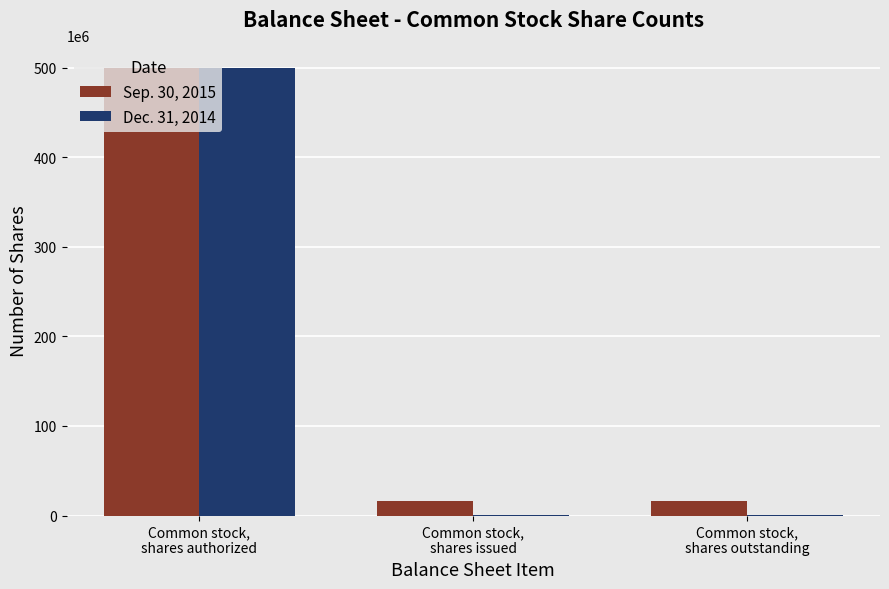

The value of Dec. 31, 2014 at Common stock,
shares outstanding is 667673. True or false?

True